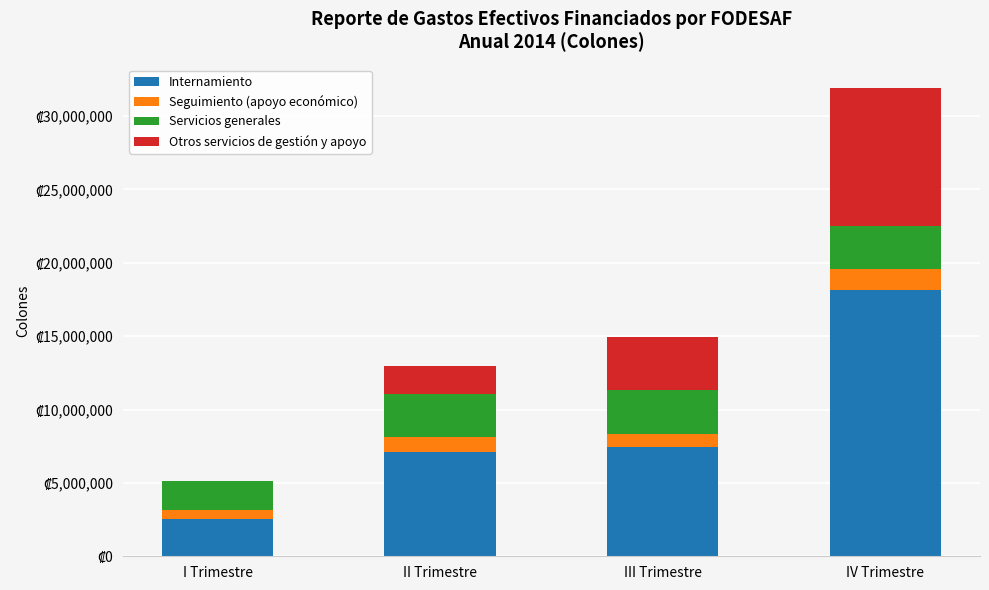

What are all the series names shown in the legend?

Internamiento, Seguimiento (apoyo económico), Servicios generales, Otros servicios de gestión y apoyo